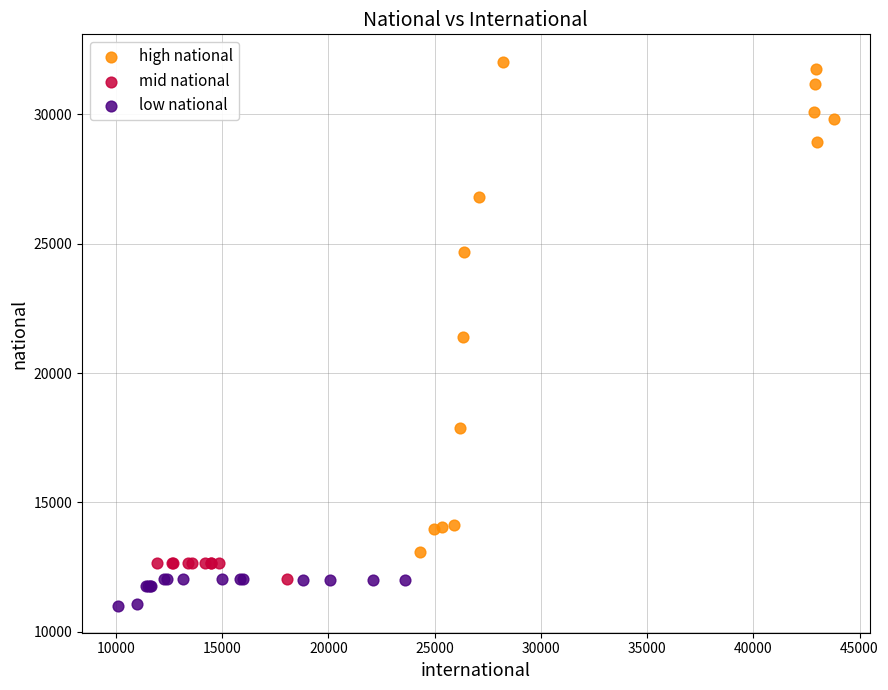

Which series has the widest spread of Y values?

high national